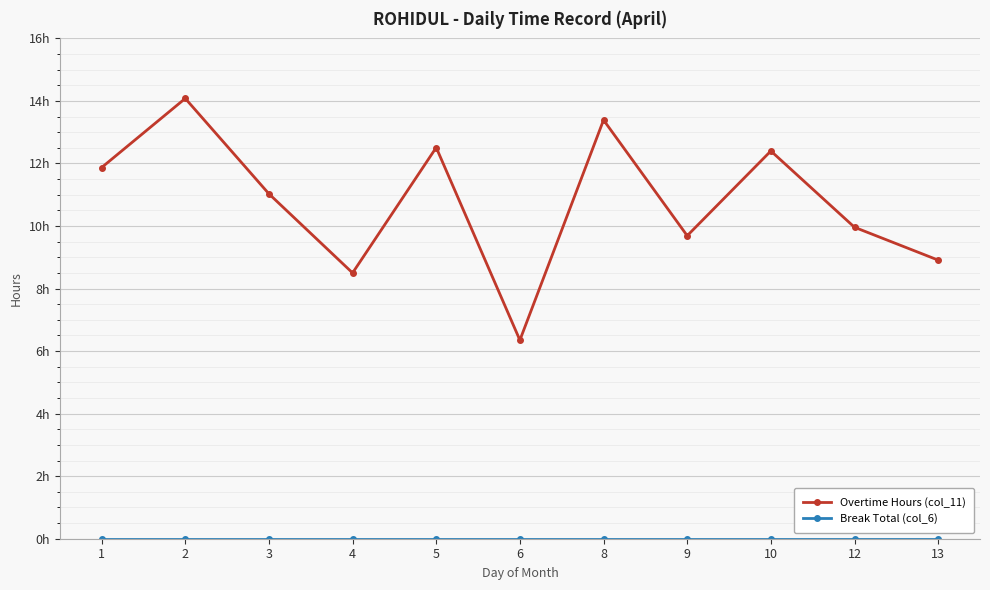

Does the chart have visible grid lines?

Yes